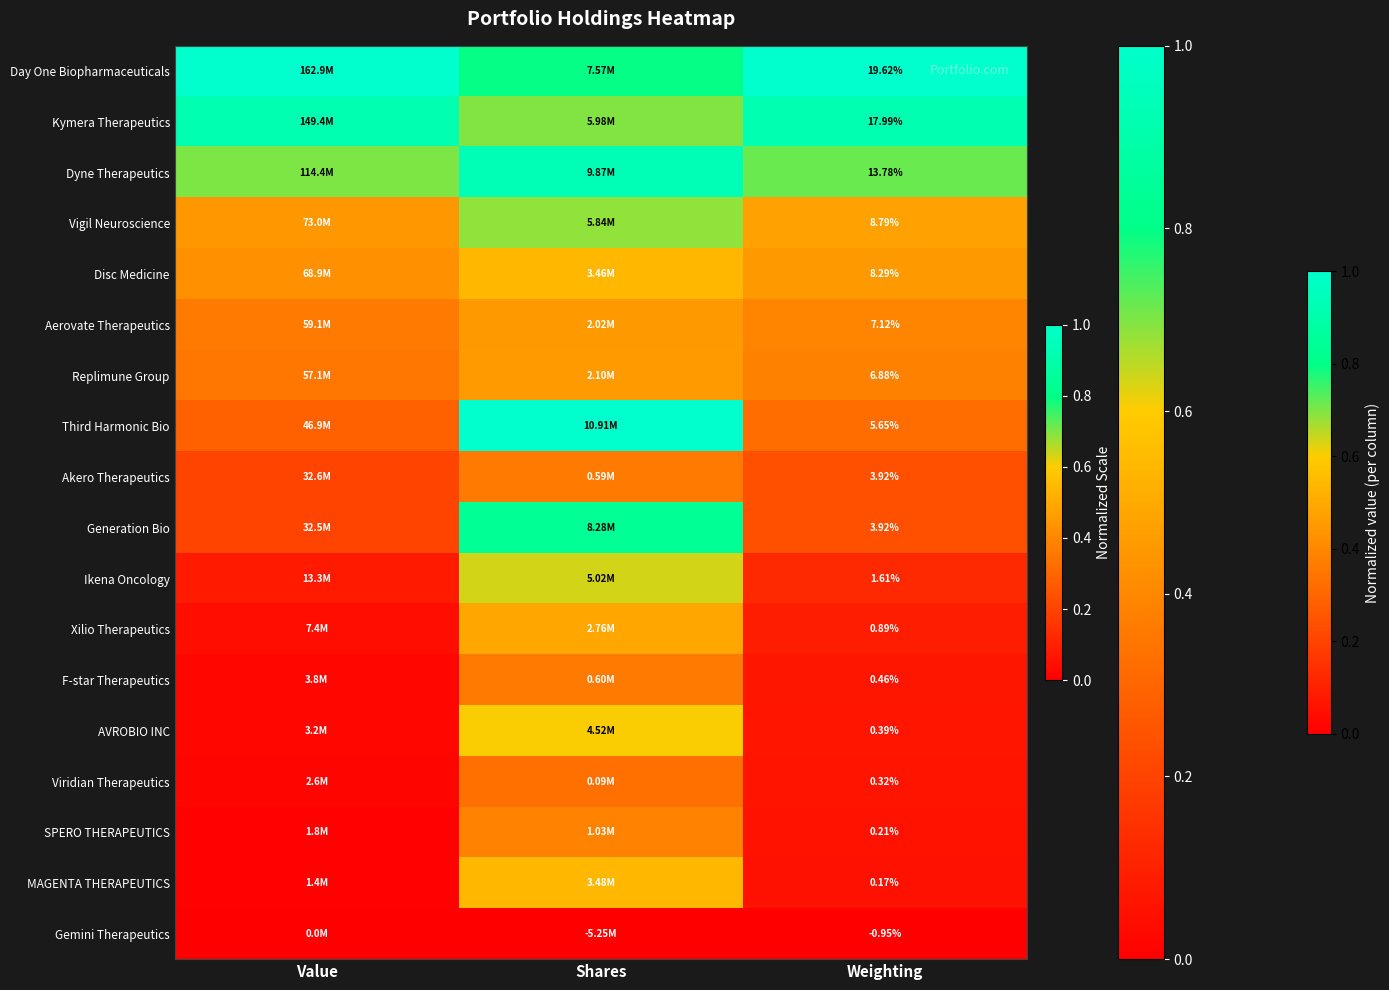

Is the value of Dyne Therapeutics at Weighting greater than the value of Third Harmonic Bio at Weighting?

Yes